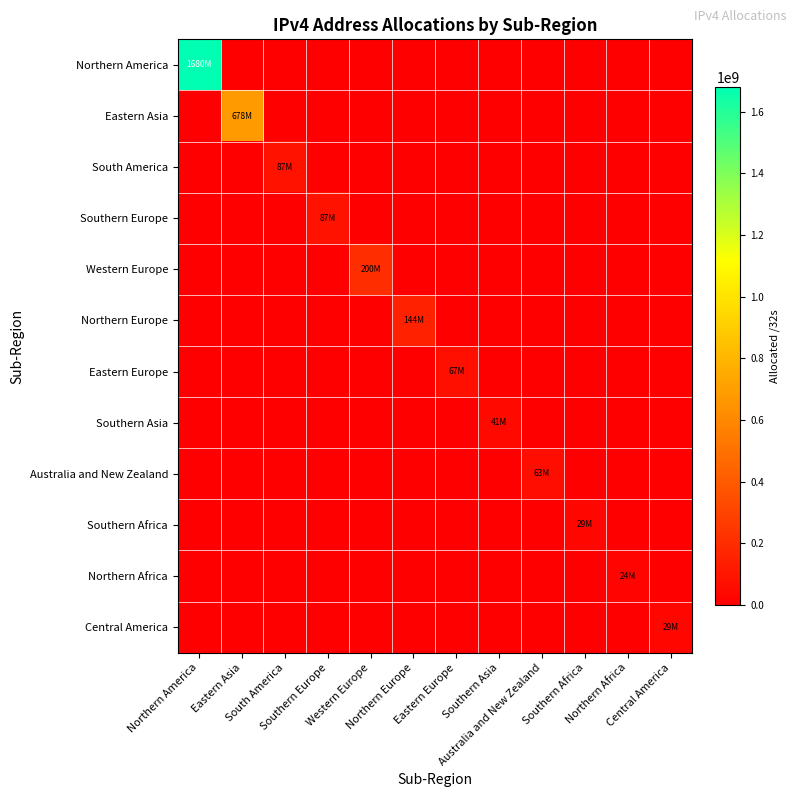

At which category does the chart reach its minimum across all series?

Eastern Asia